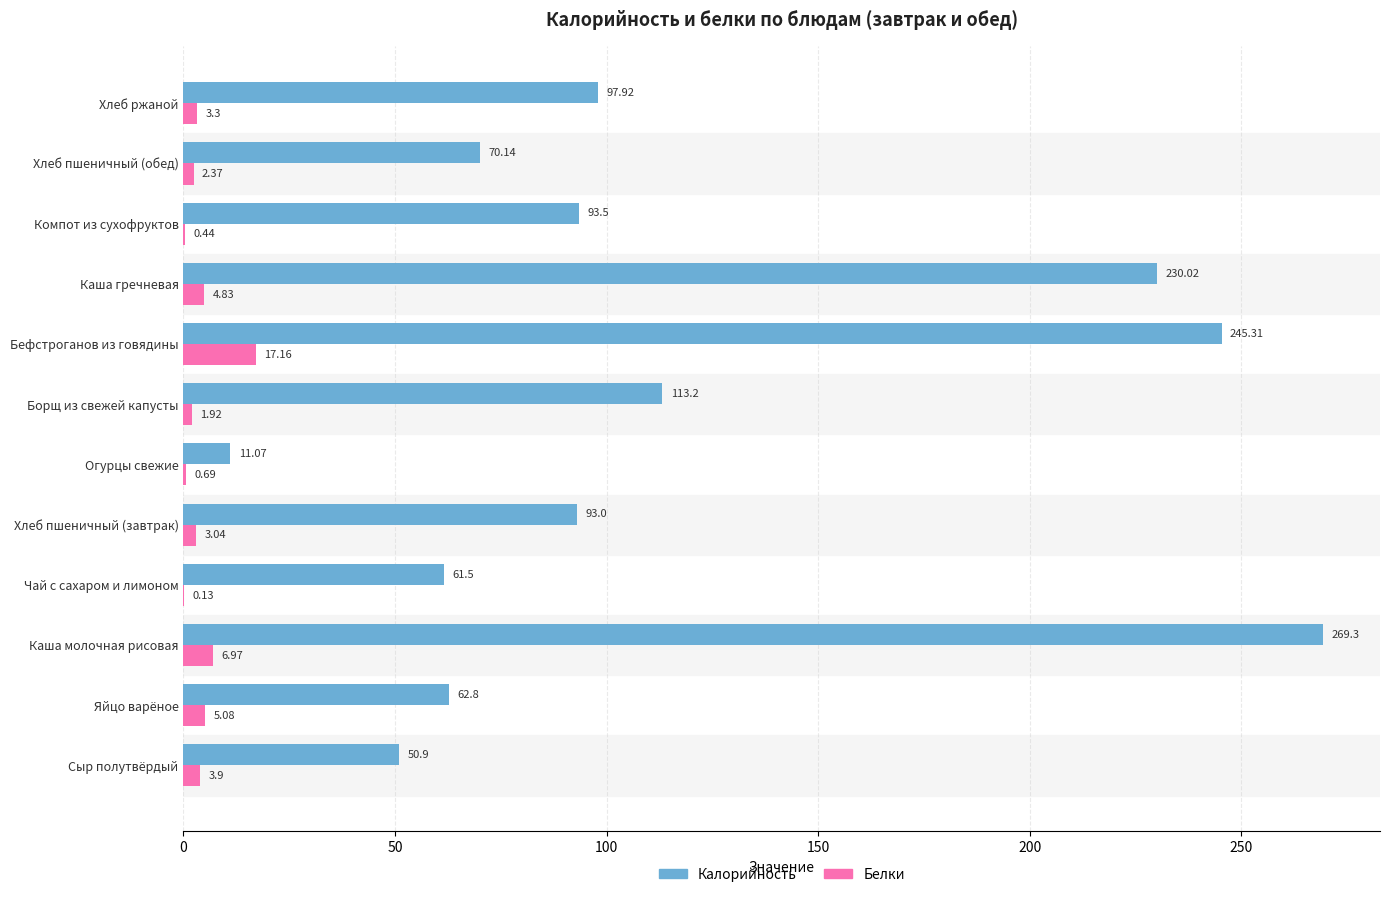

At which category is the sum across all series the highest?

Каша молочная рисовая